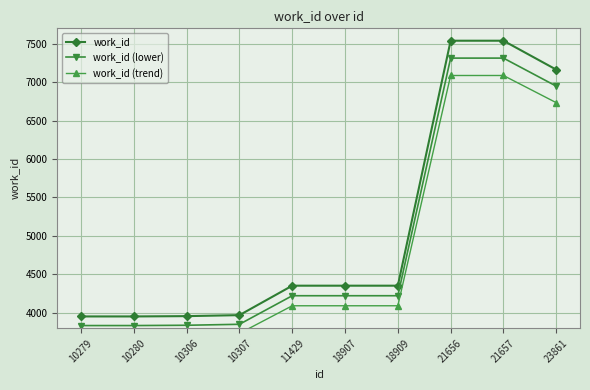

What is the value of the work_id (trend) point at the 4th from the left?

3731.8